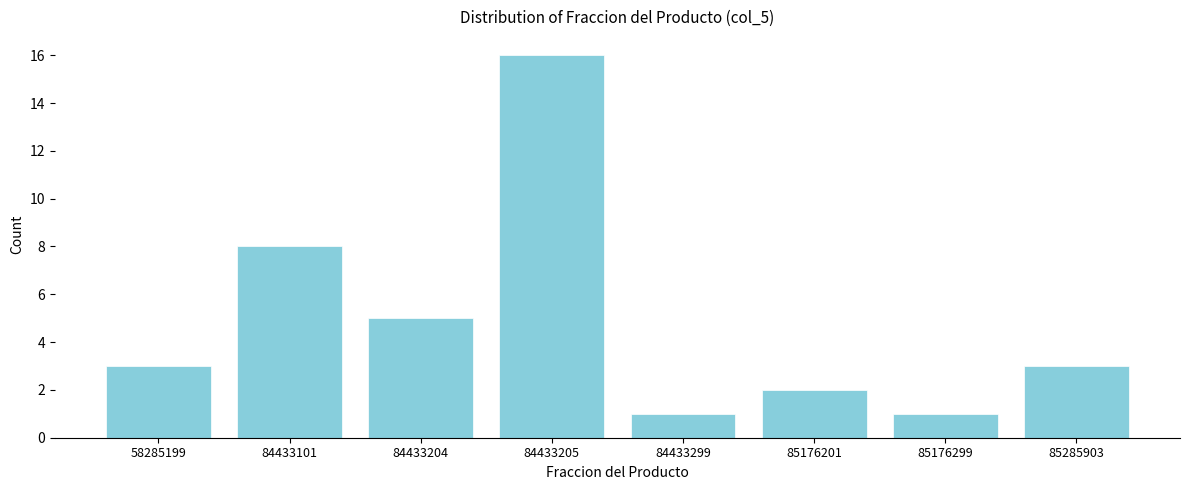

Reading left to right, list all the values displayed in this chart.

58285199=3	84433101=8	84433204=5	84433205=16	84433299=1	85176201=2	85176299=1	85285903=3